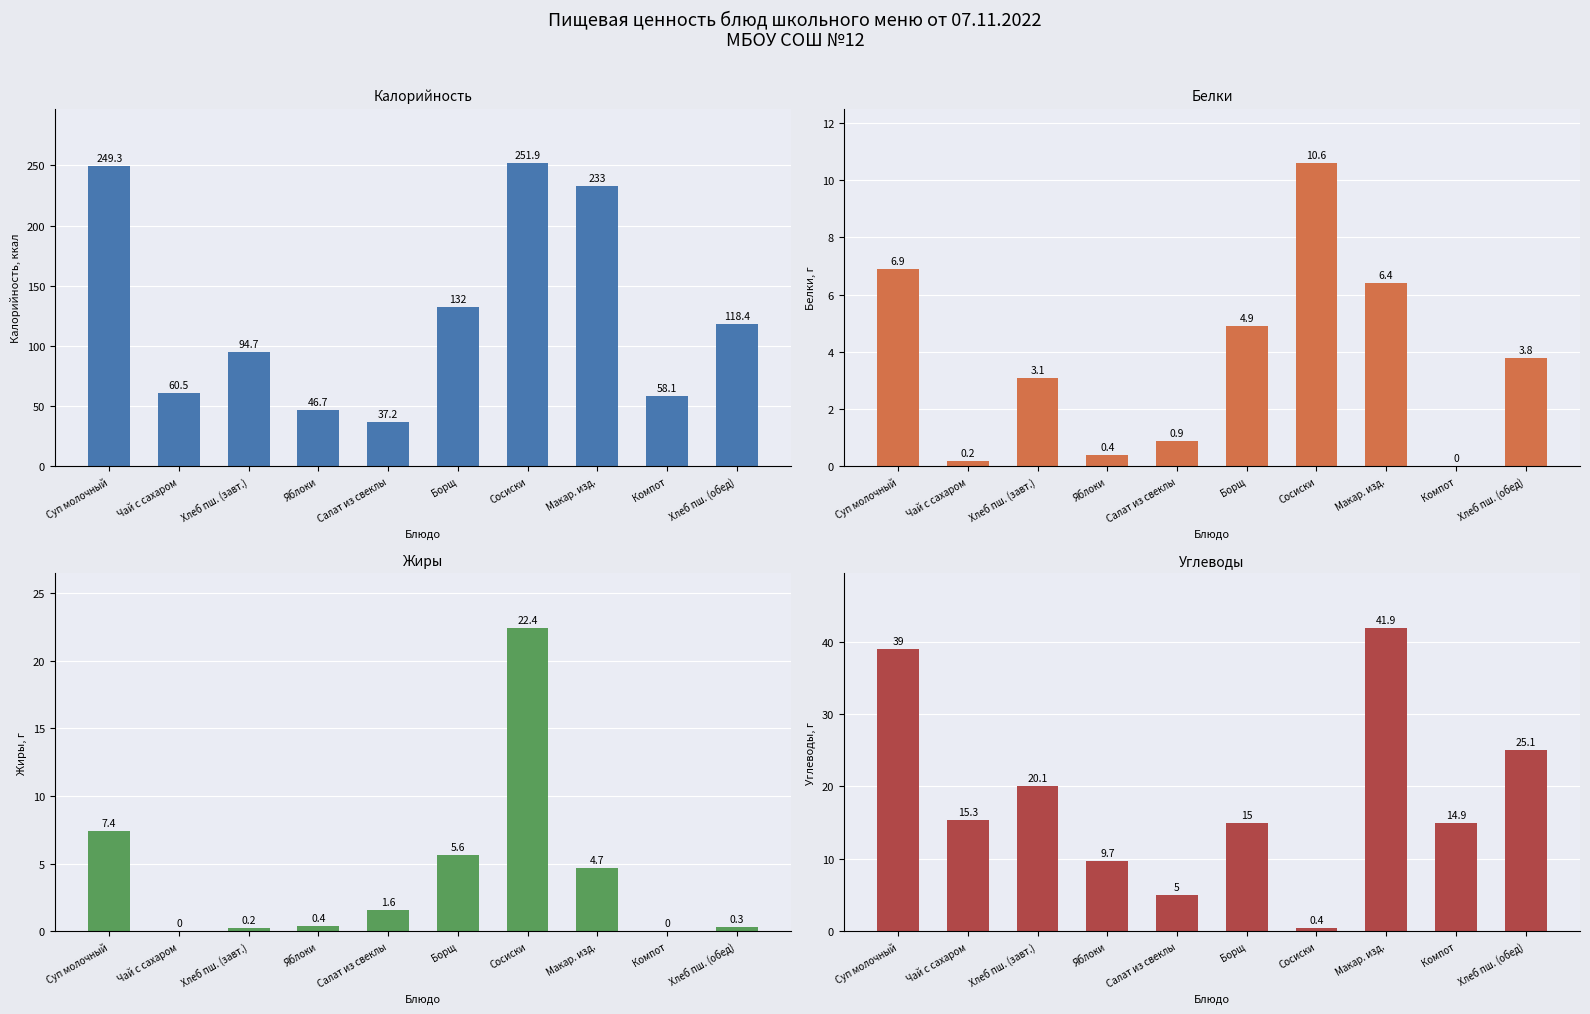

What is the difference between the highest and lowest values at Суп молочный?

242.4